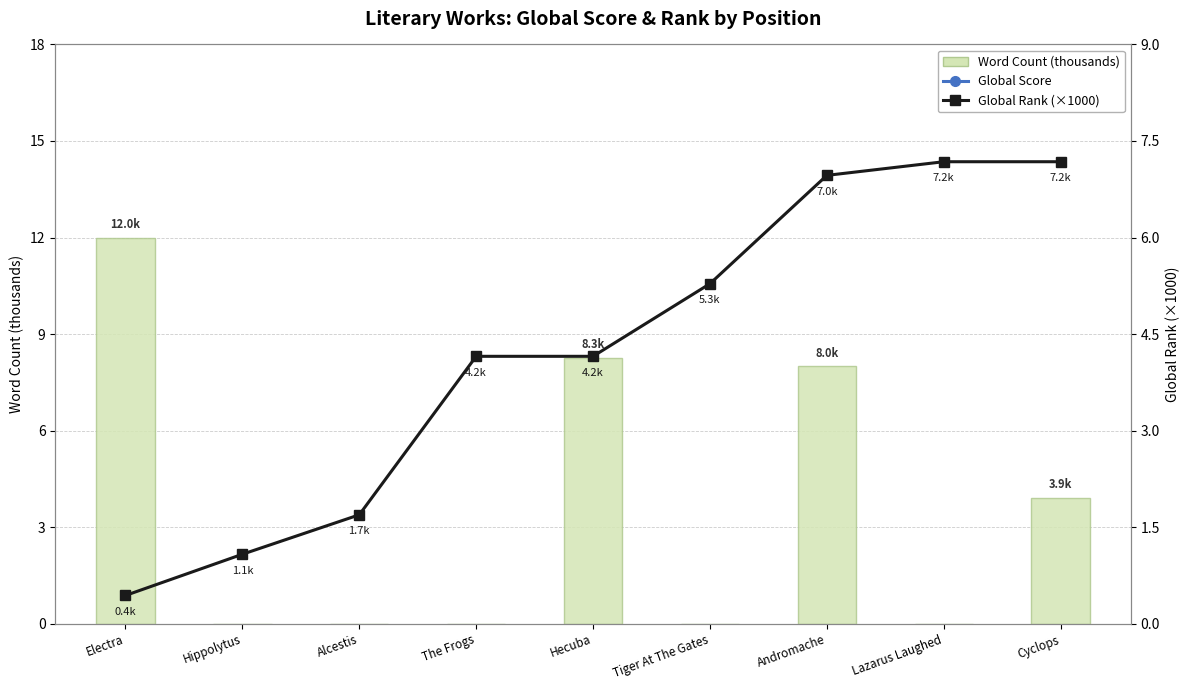

Rank the series at Hecuba from highest to lowest value.

Global Score, Word Count (thousands), Global Rank (×1000)